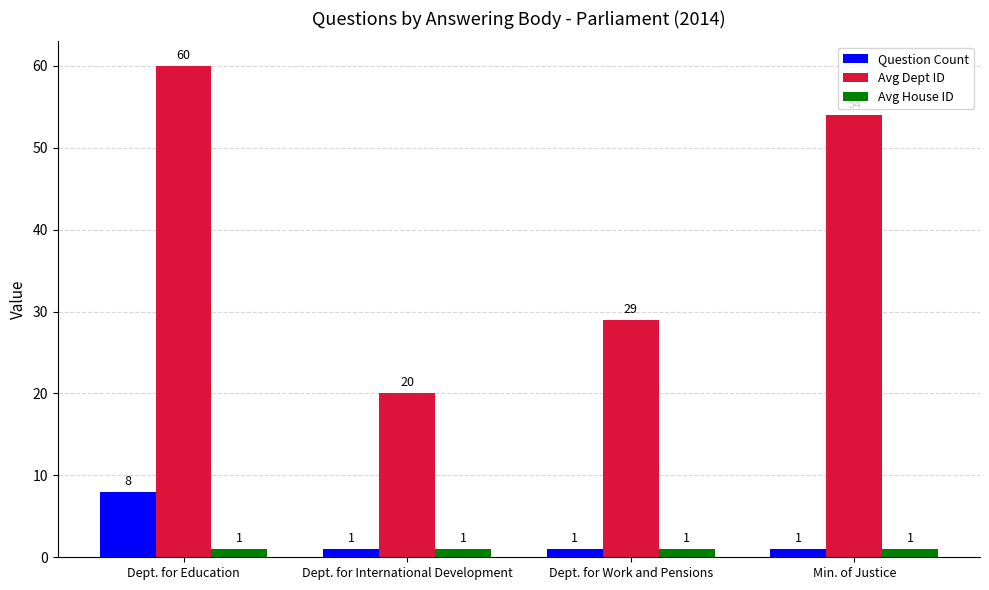

How many data points in Question Count are above 1?

1